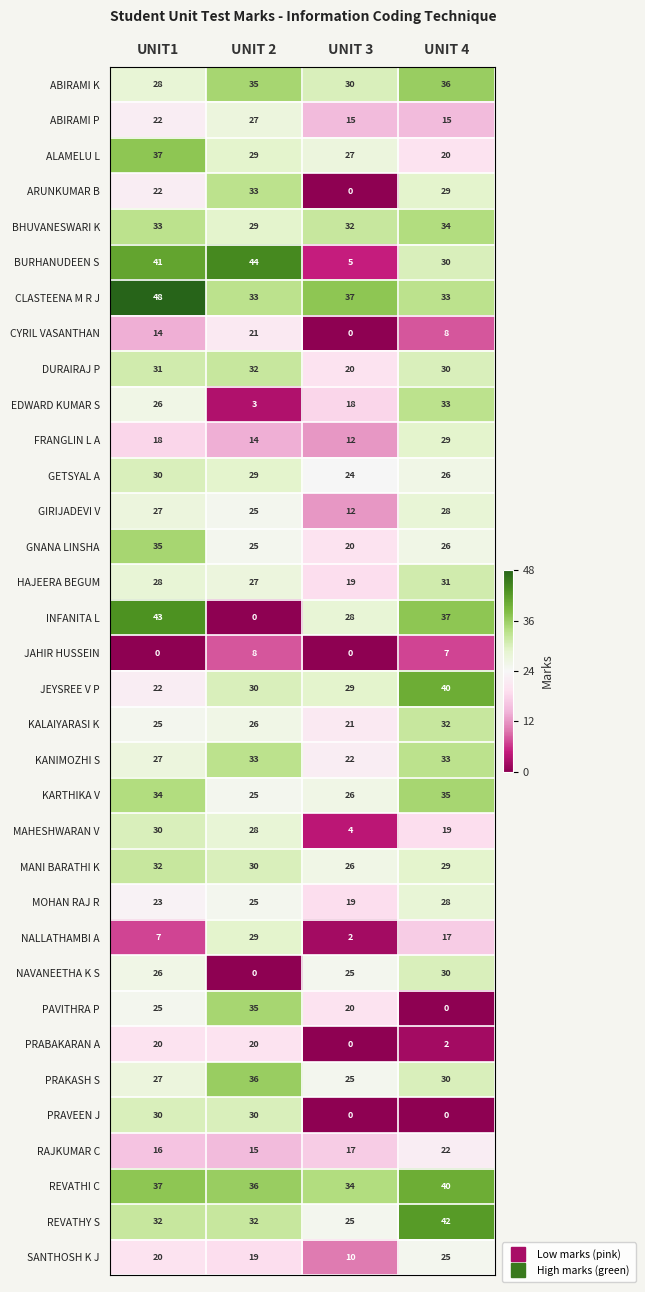

What is the lowest value of the GNANA LINSHA series?

20